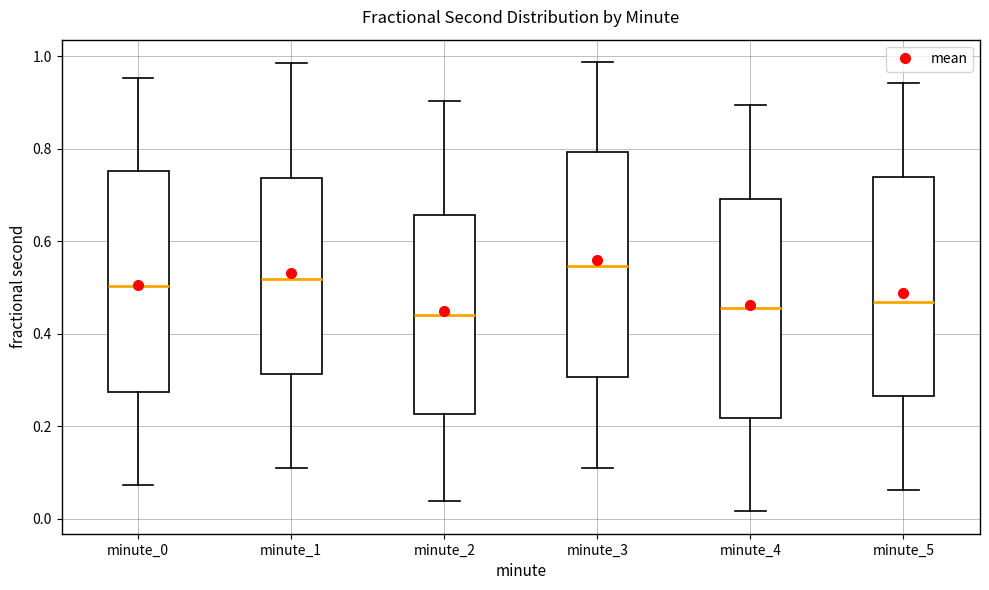

Where does the upper whisker of the box for minute_1 end on the y-axis? The values are not printed on the chart, so give them approximately, as read against the axis.

0.98